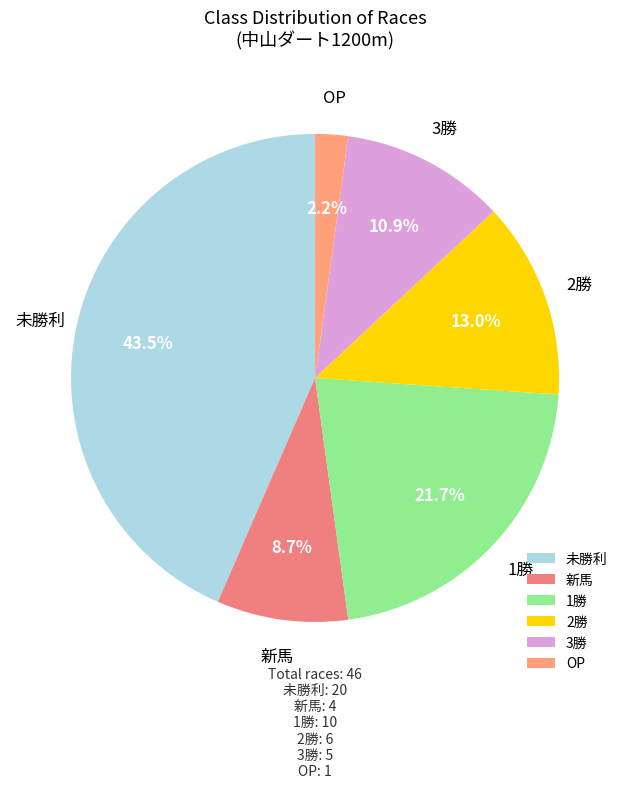

Approximately how many times larger is the value at 2勝 compared to 新馬?

1.5